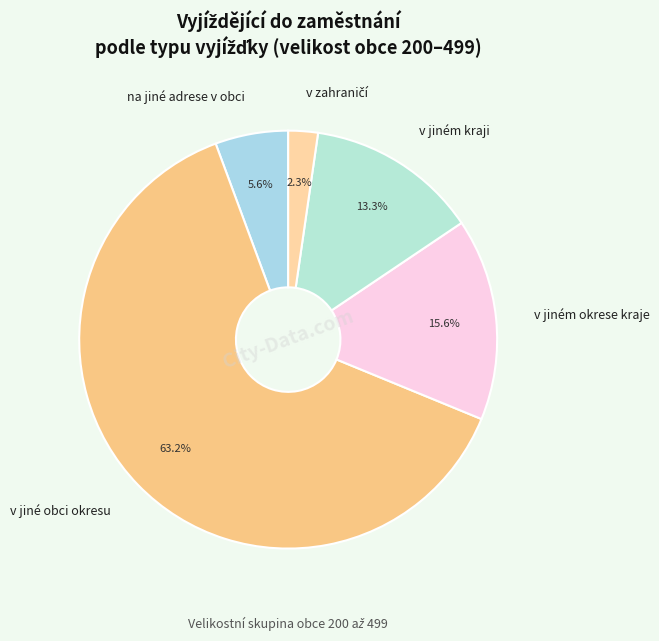

Is there a majority slice in this chart?

Yes